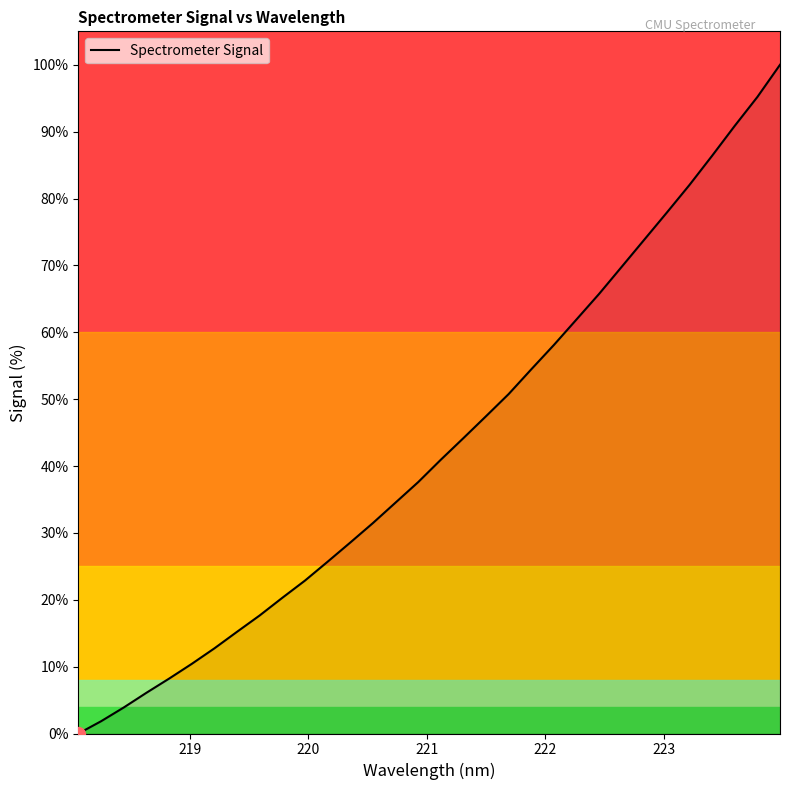

Reading right to left, list all the values displayed in this chart.

100.0	95.2	90.9	86.4	82.1	77.9	73.9	69.8	65.7	61.9	58.1	54.5	50.8	47.5	44.2	40.9	37.6	34.5	31.5	28.6	25.7	22.9	20.3	17.7	15.2	12.7	10.4	8.2	6.1	3.9	1.8	0.0